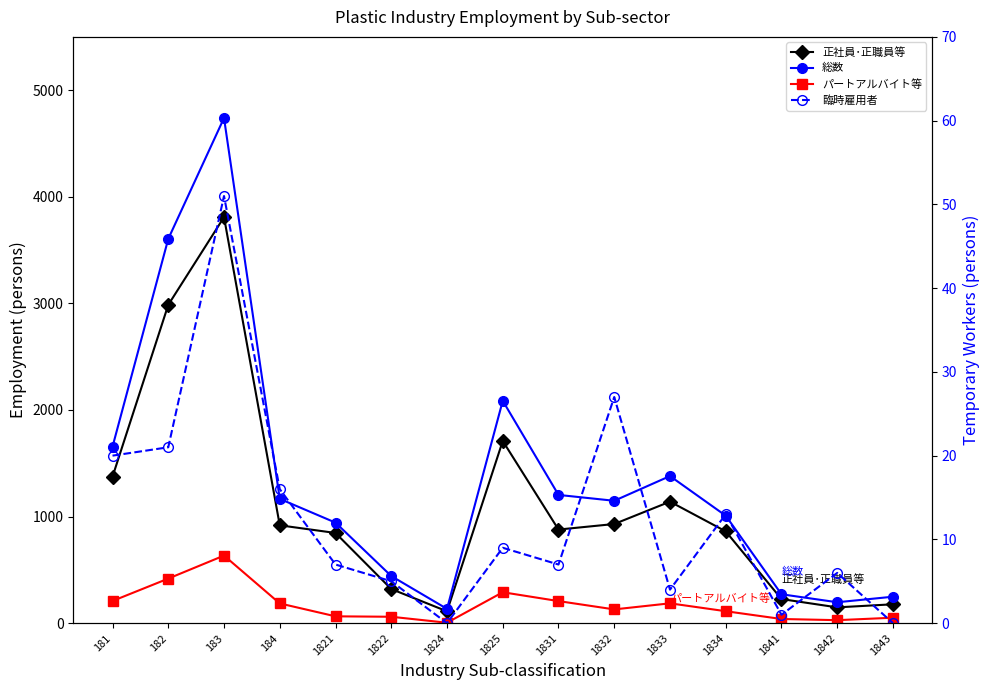

Where does the パートアルバイト等 series first go above 129?

181